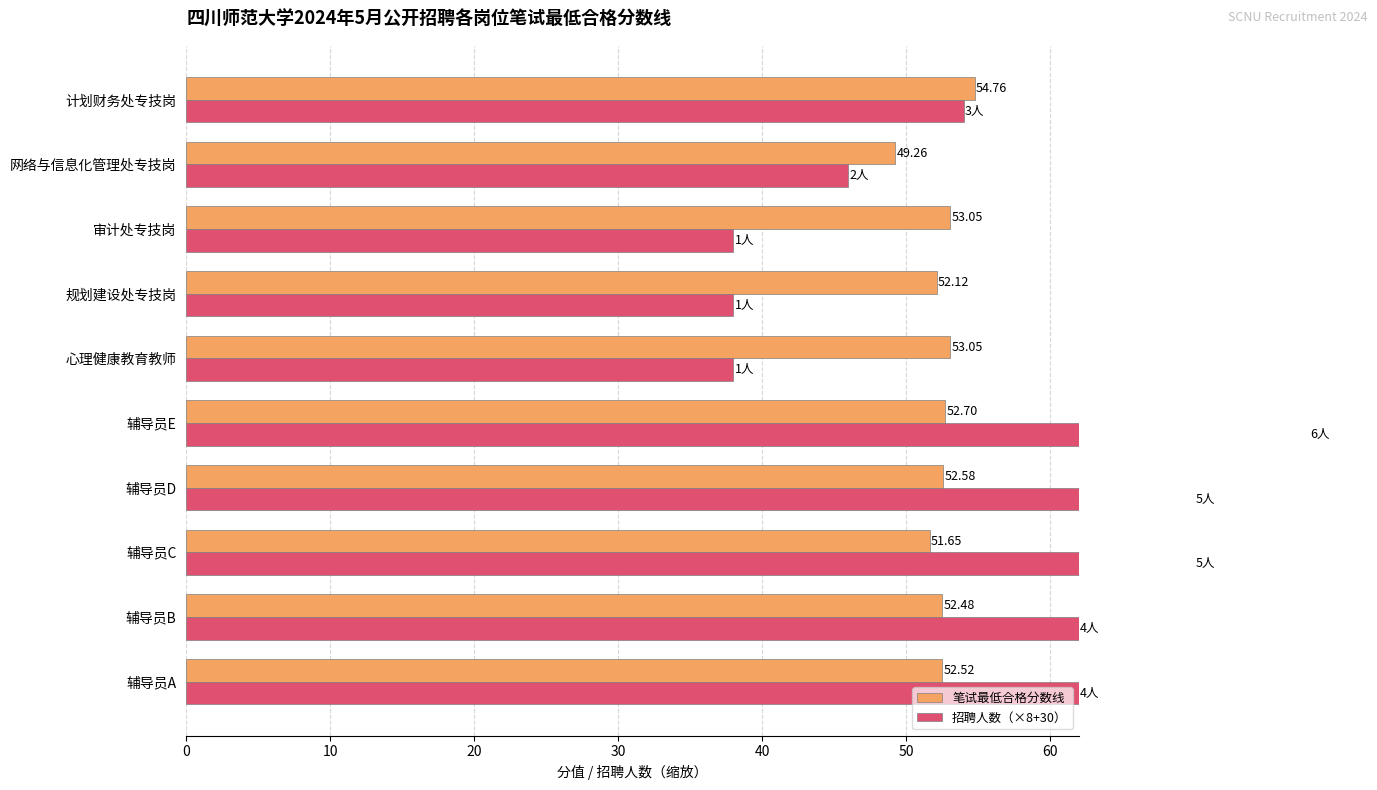

What are all the series names shown in the legend?

笔试最低合格分数线, 招聘人数（×8+30）